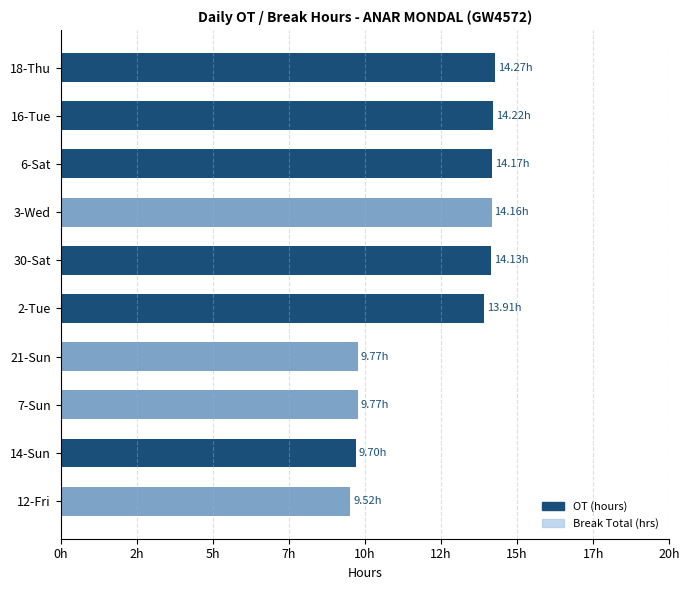

Is it true that Break Total equals 5.5 at 14-Sun?

False